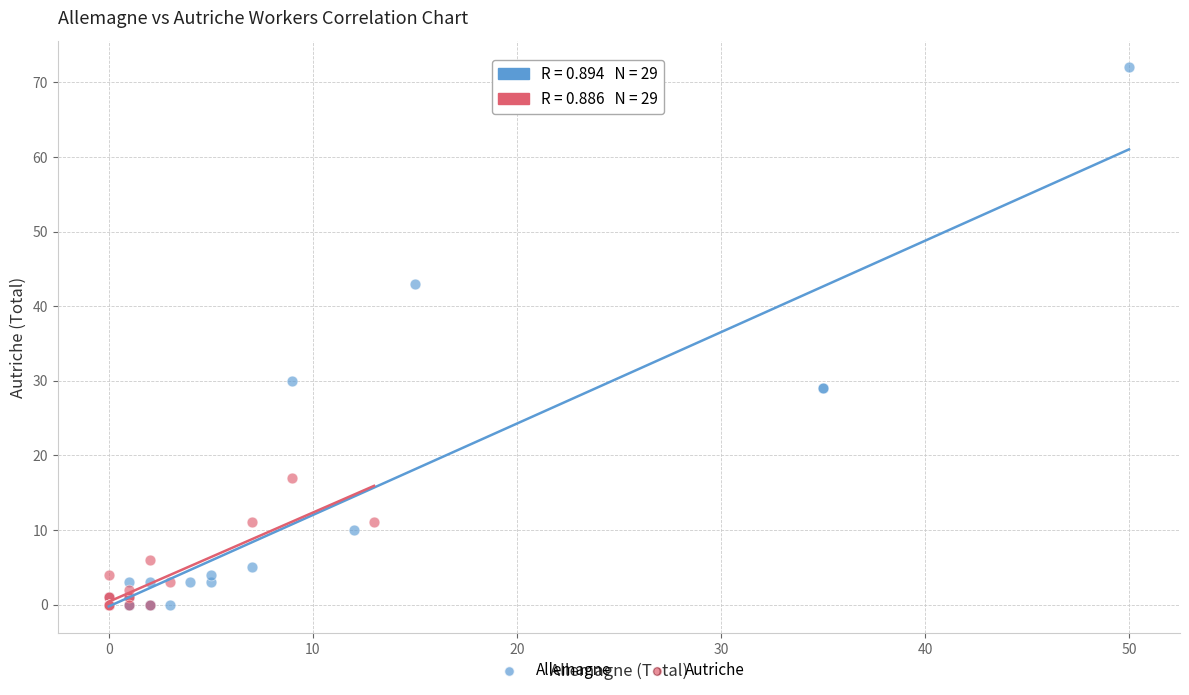

Which series has the largest Y range (max minus min)?

Allemagne